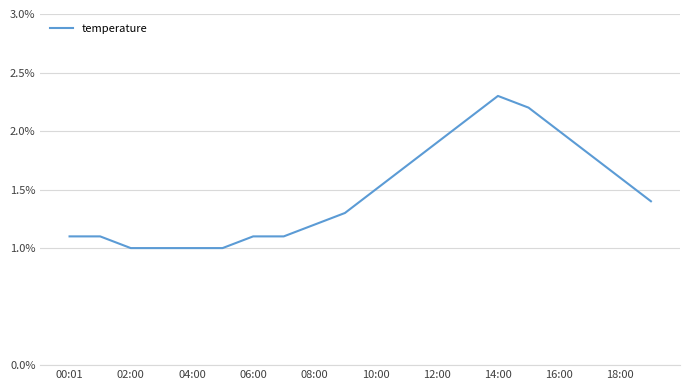

What is the greatest value displayed?

2.3